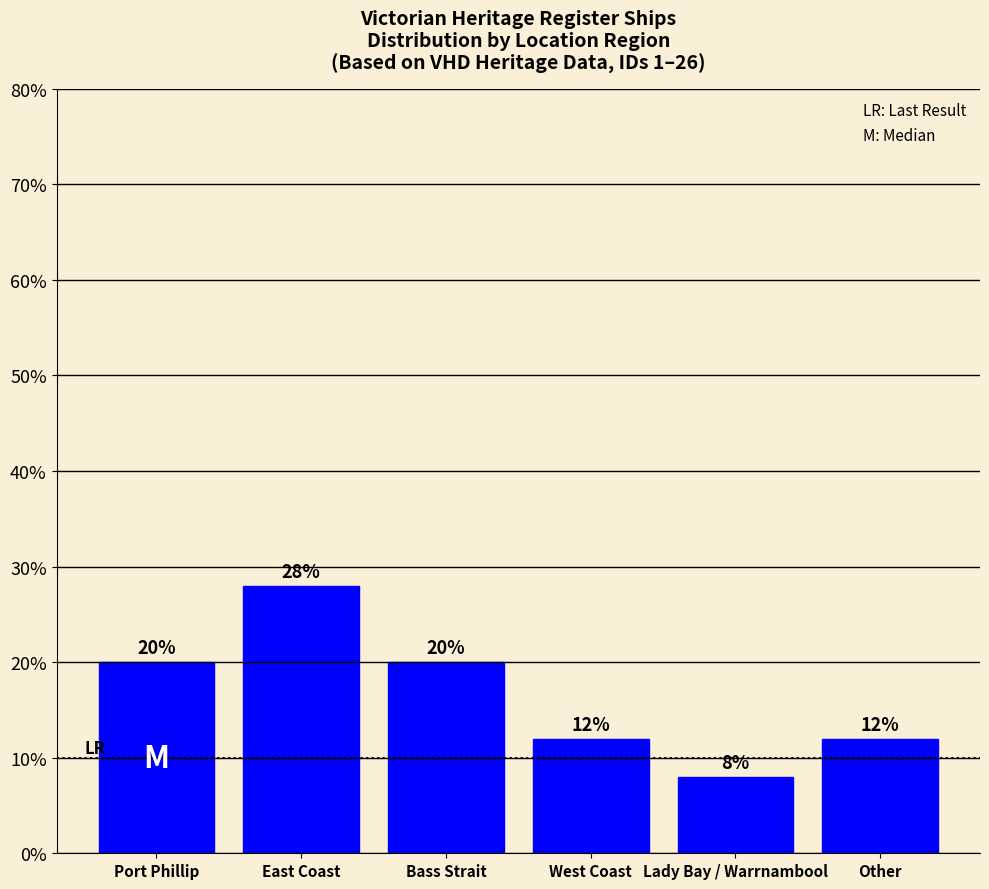

Reading right to left, list all the values displayed in this chart.

12.0	8.0	12.0	20.0	28.0	20.0